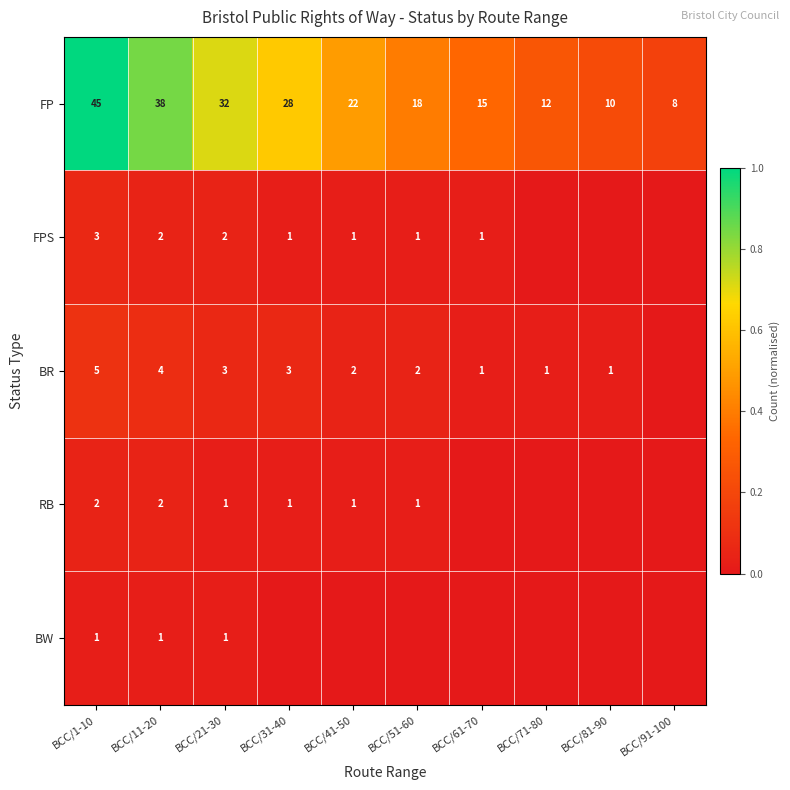

How many data points in FP are less than 22?

5